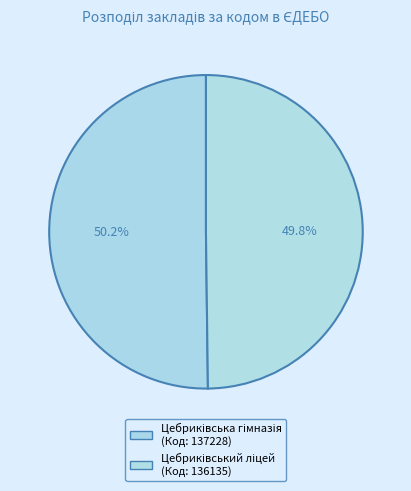

How many segments does this pie chart have?

2